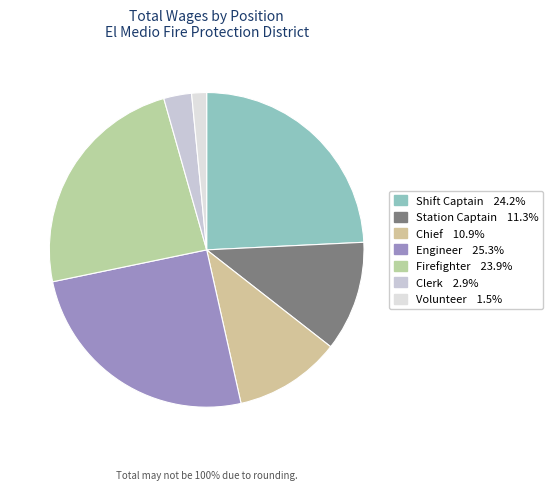

Combined, what portion of the pie is Chief and Volunteer?

12.5%